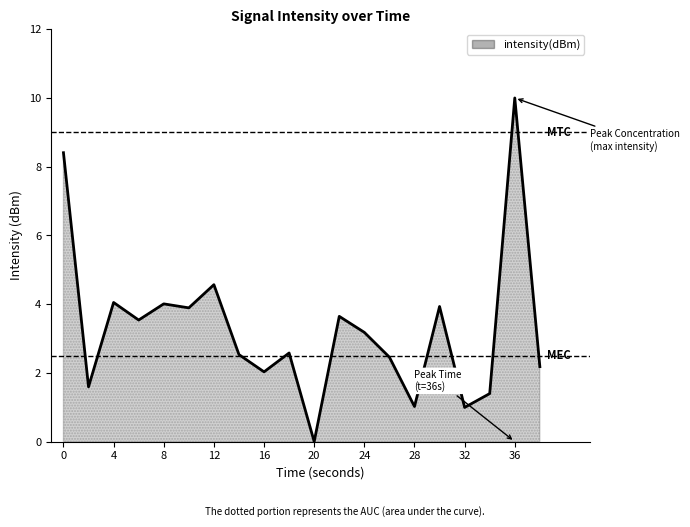

What is the difference between the maximum and minimum values?

10.0